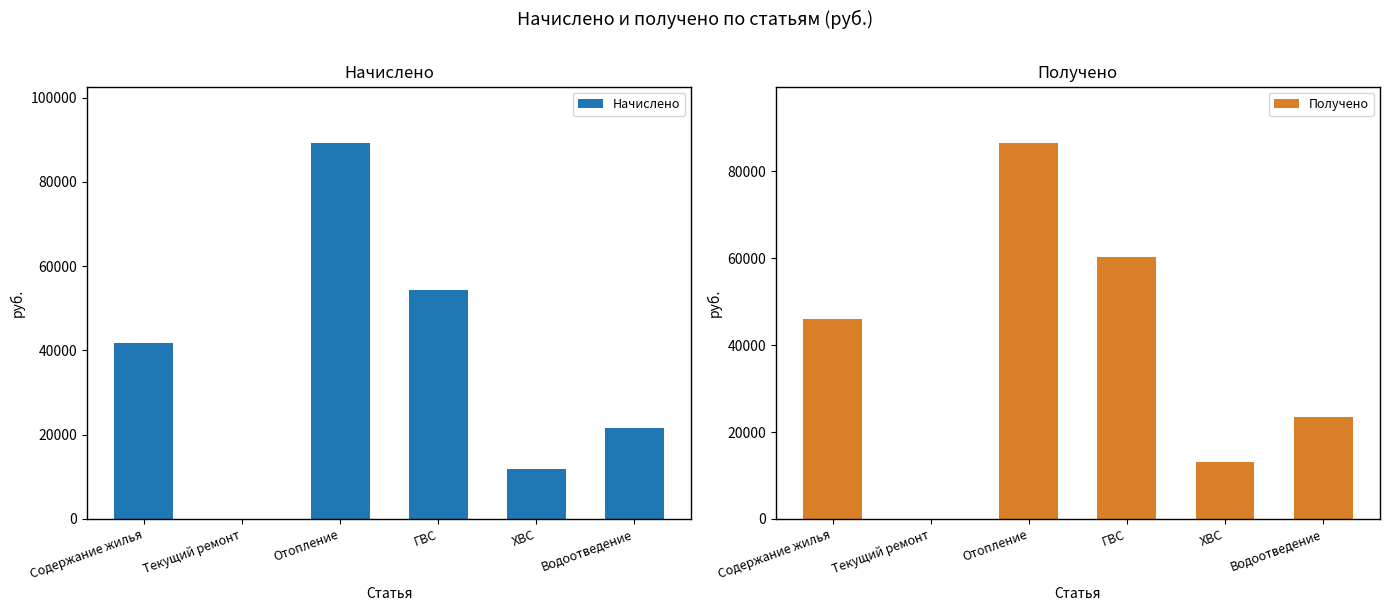

True or false: Начислено has a value of 30867.0 at ГВС.

False